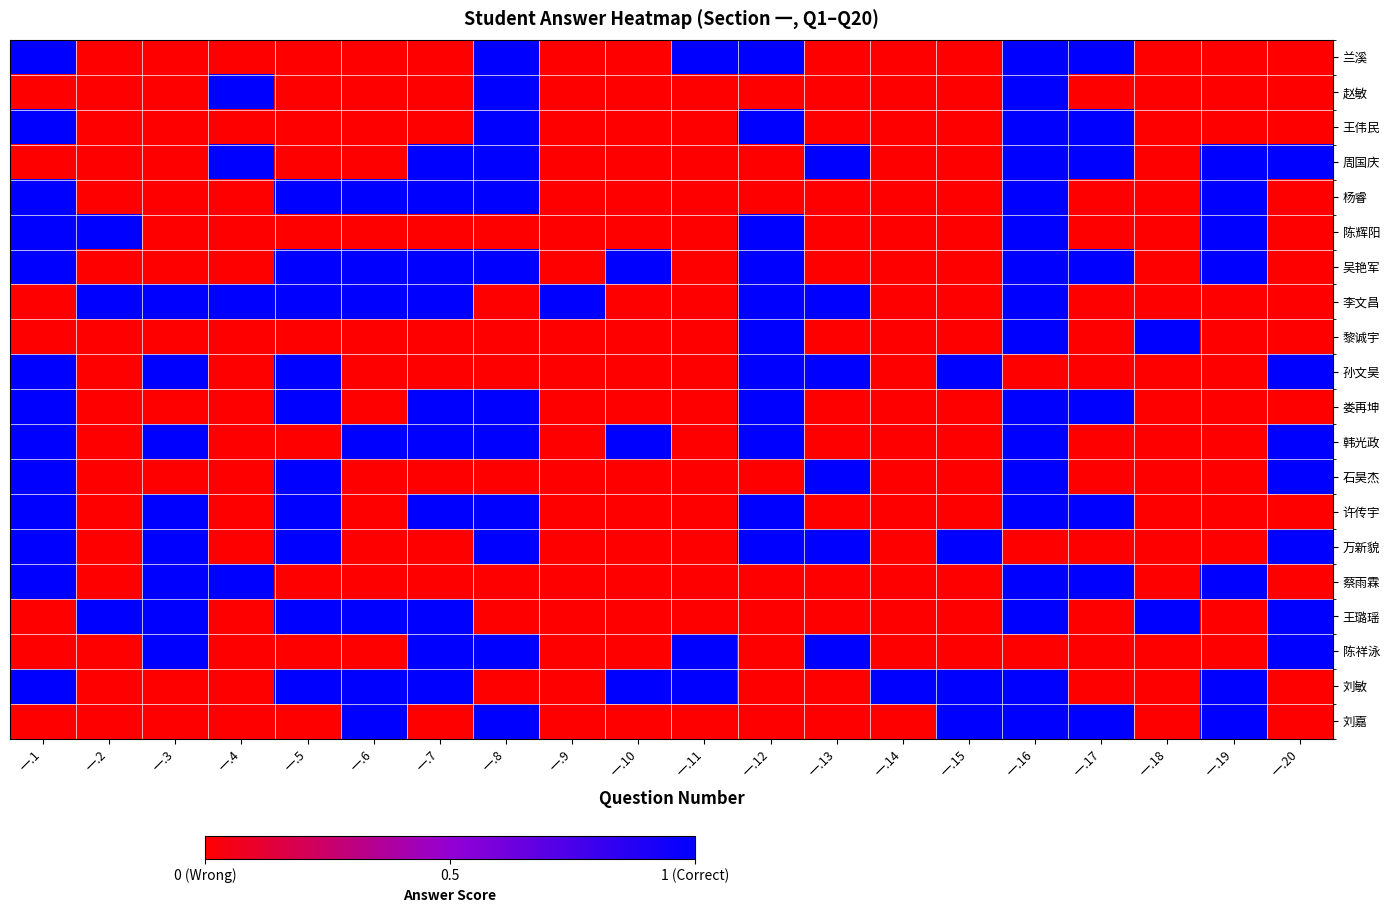

What is the difference between the highest and lowest values at 一.12?

1